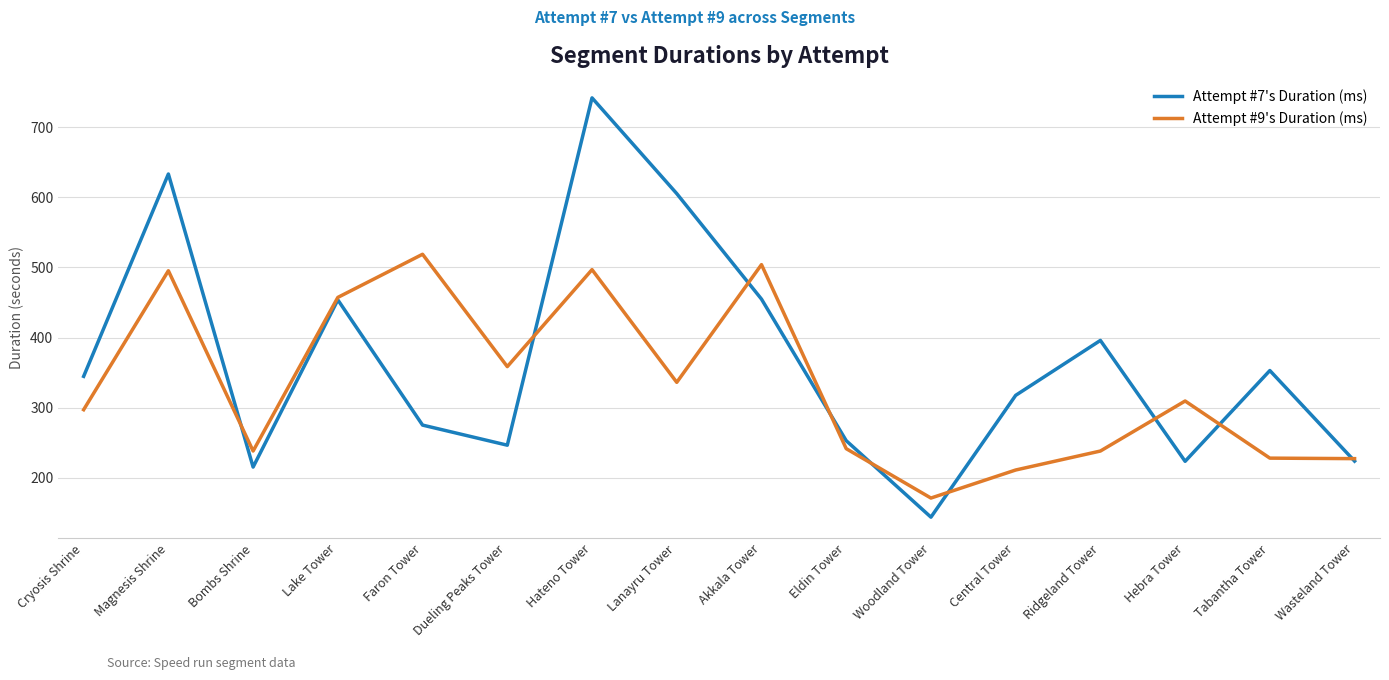

Where does the Attempt #9's Duration (ms) series first go above 309?

Magnesis Shrine